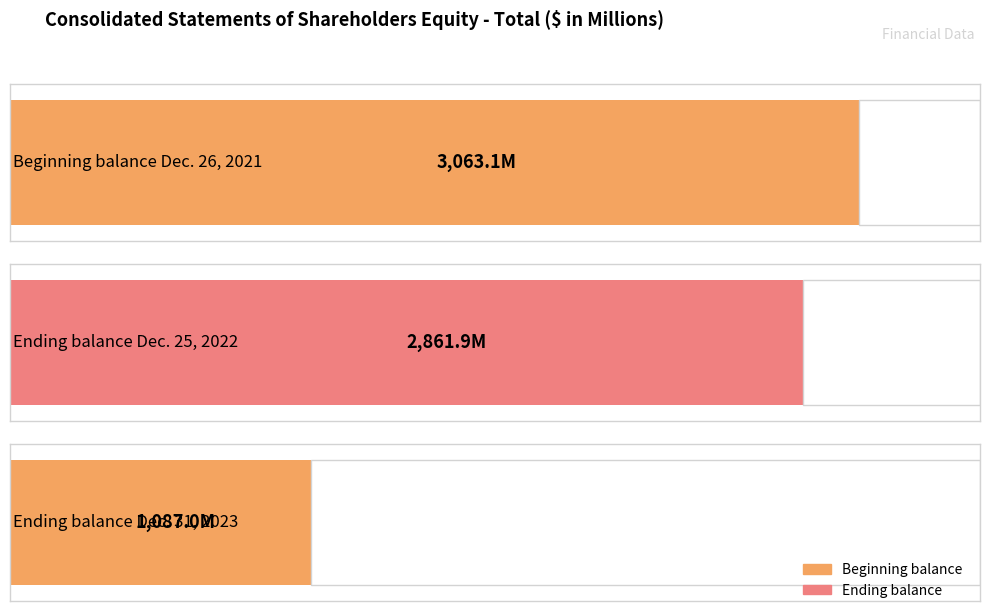

Which category has the lowest value across all series?

Ending balance Dec. 31, 2023